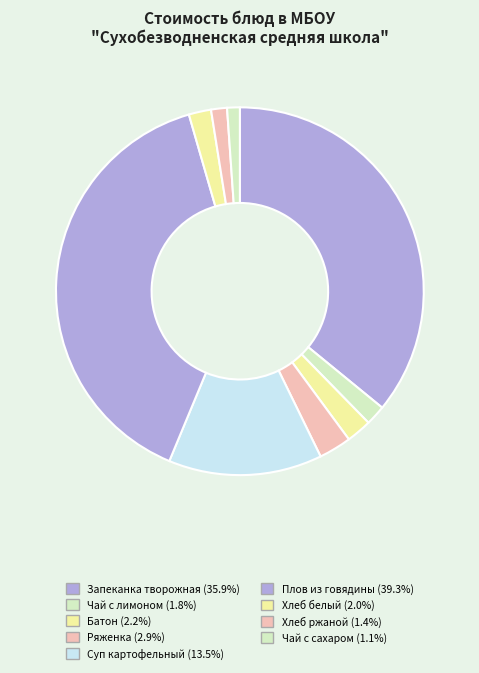

Count the number of slices in the pie.

9